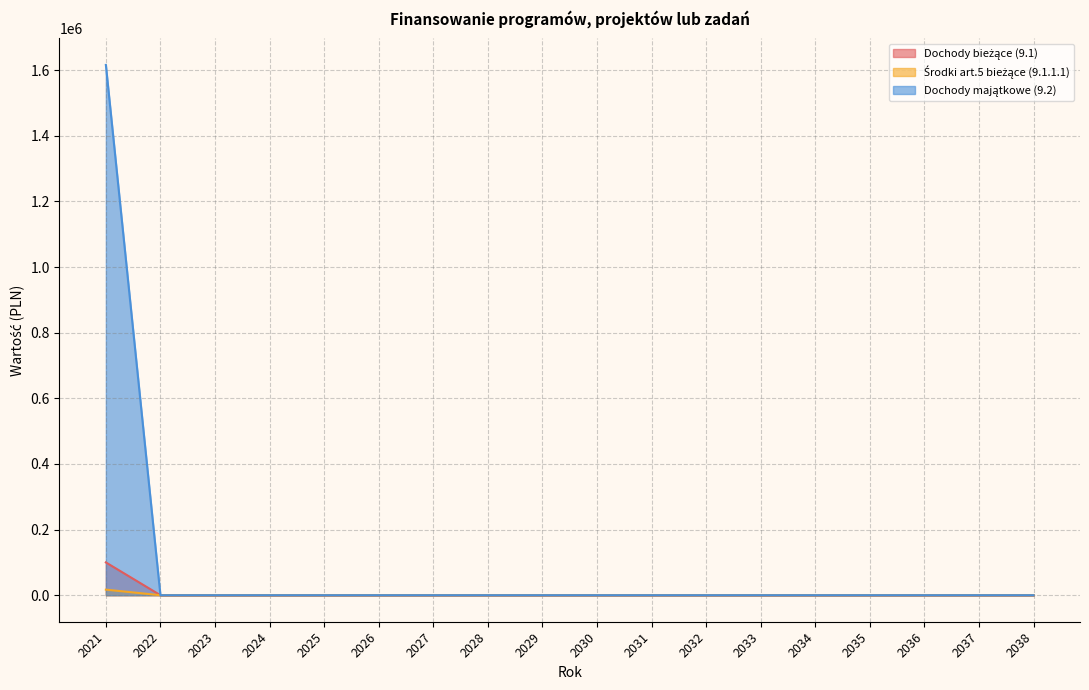

Does the chart display data point markers on the line(s)?

No